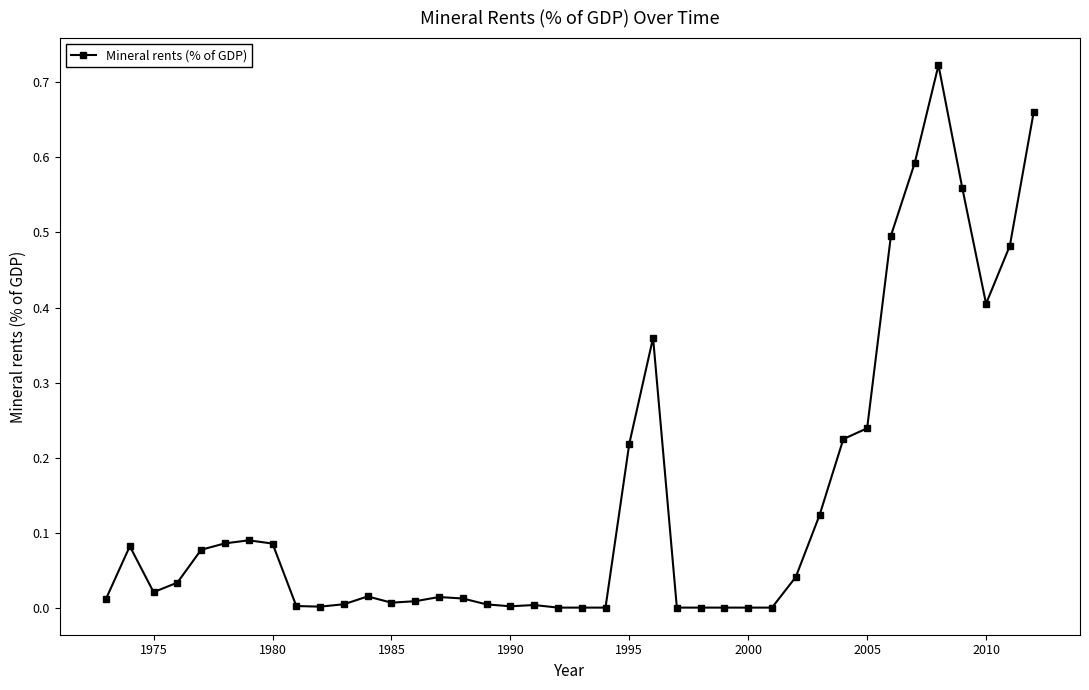

True or false: the data has more than 1 interior local peaks.

True